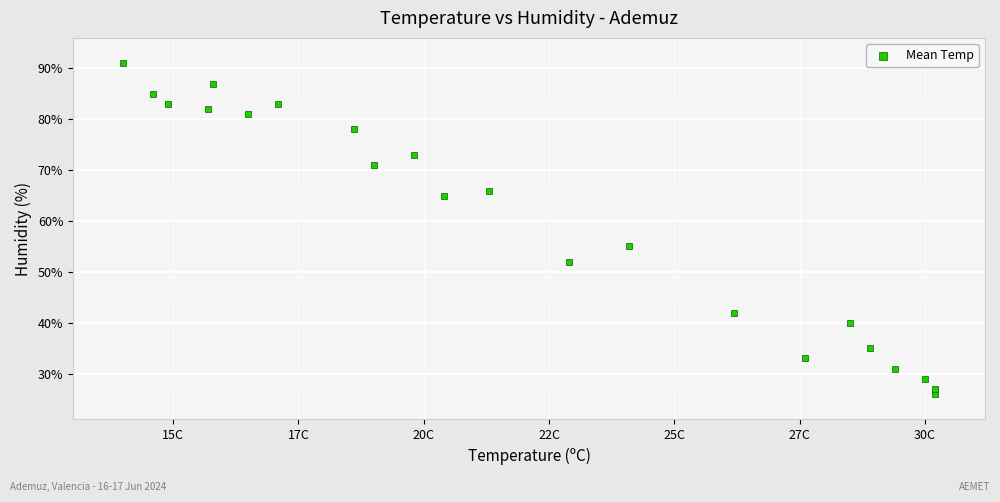

What Y value in the scatter plot is closest to 58?

55